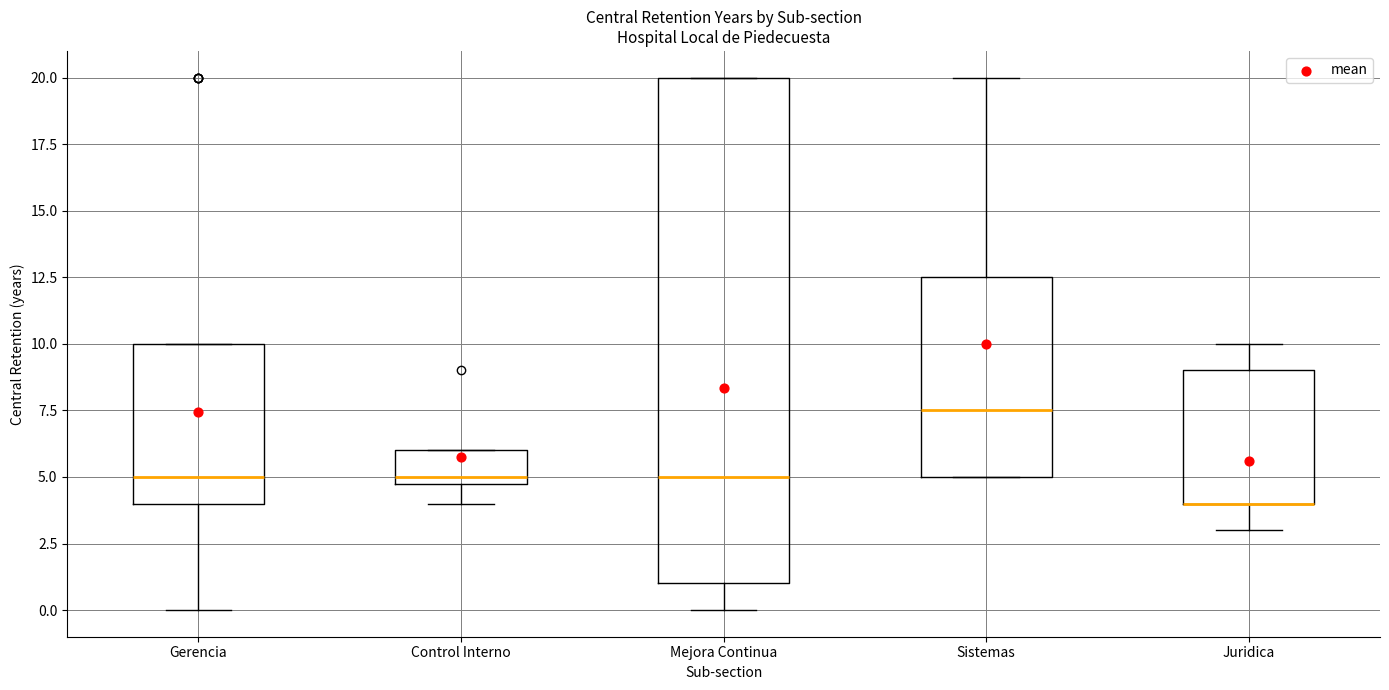

Where does the median line of the box for Gerencia sit on the y-axis? The values are not printed on the chart, so give them approximately, as read against the axis.

5.0